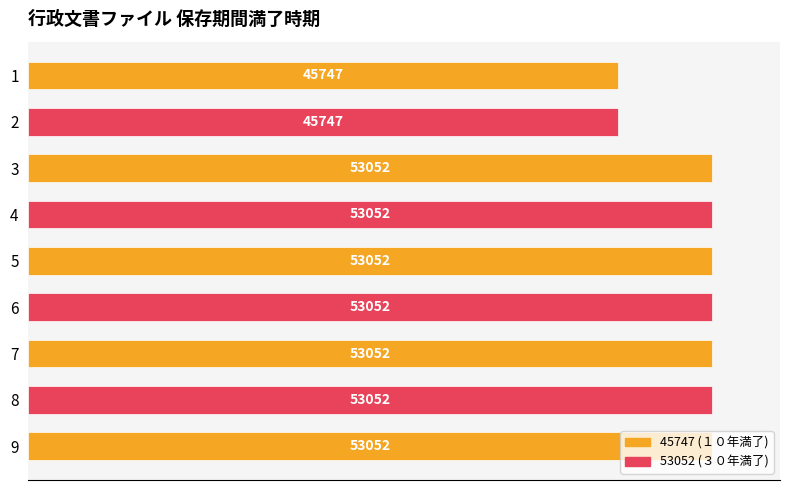

Count the number of categories in the chart.

9